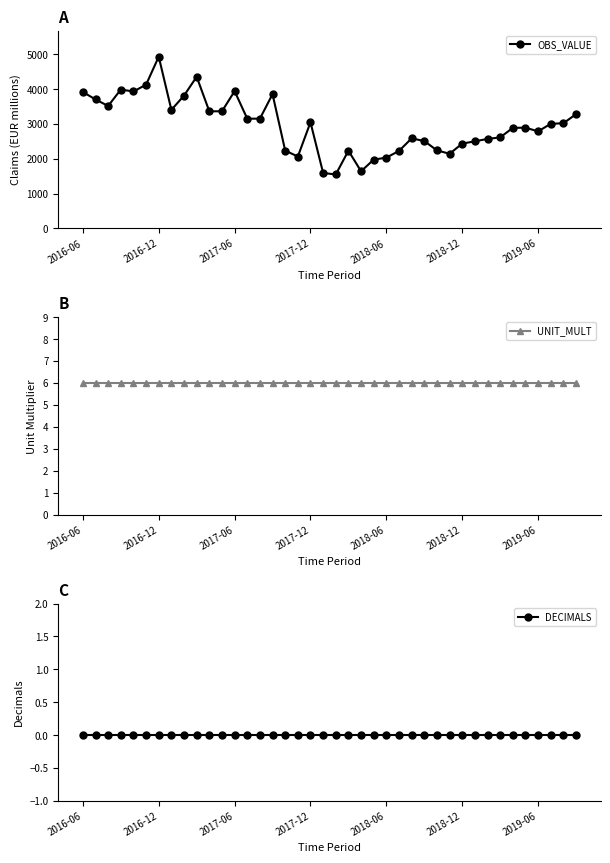

True or false: DECIMALS and OBS_VALUE cross at least once.

False